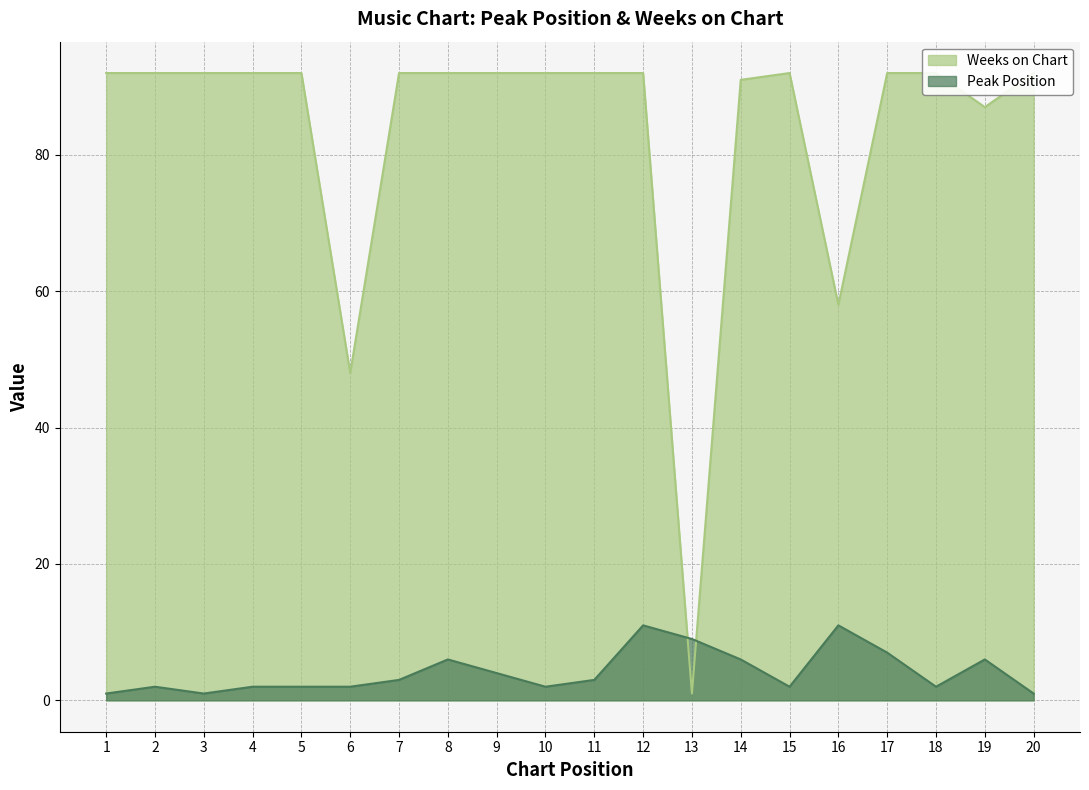

Which series ends up on top after the final intersection of Peak Position and Weeks on Chart?

Weeks on Chart